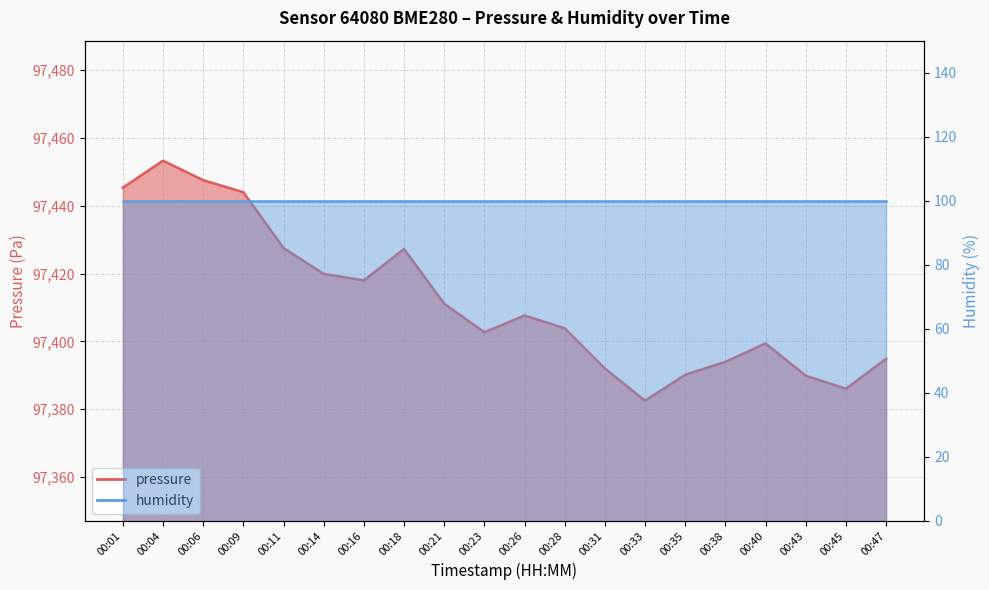

What is the maximum value shown in the chart?

97453.3